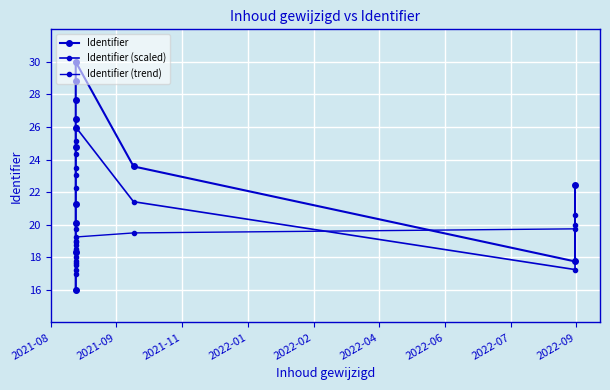

Which label corresponds to the smallest value in the chart?

2021-08